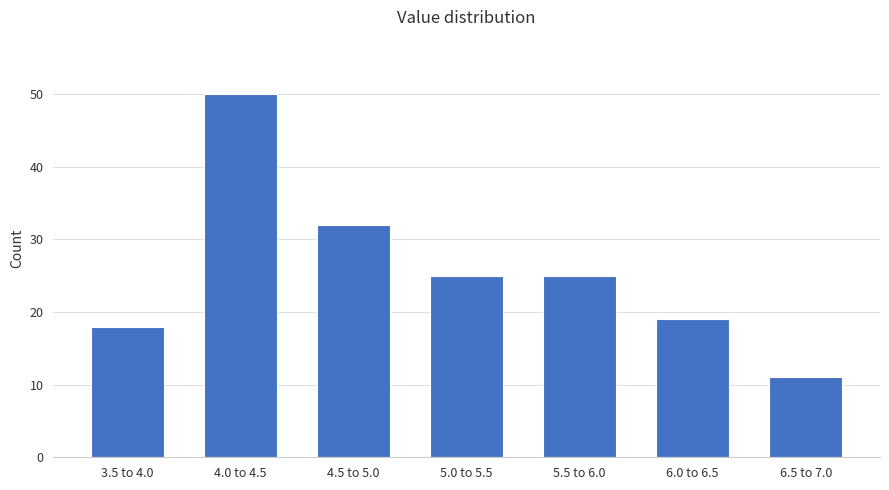

Reading right to left, list all the values displayed in this chart.

11	19	25	25	32	50	18